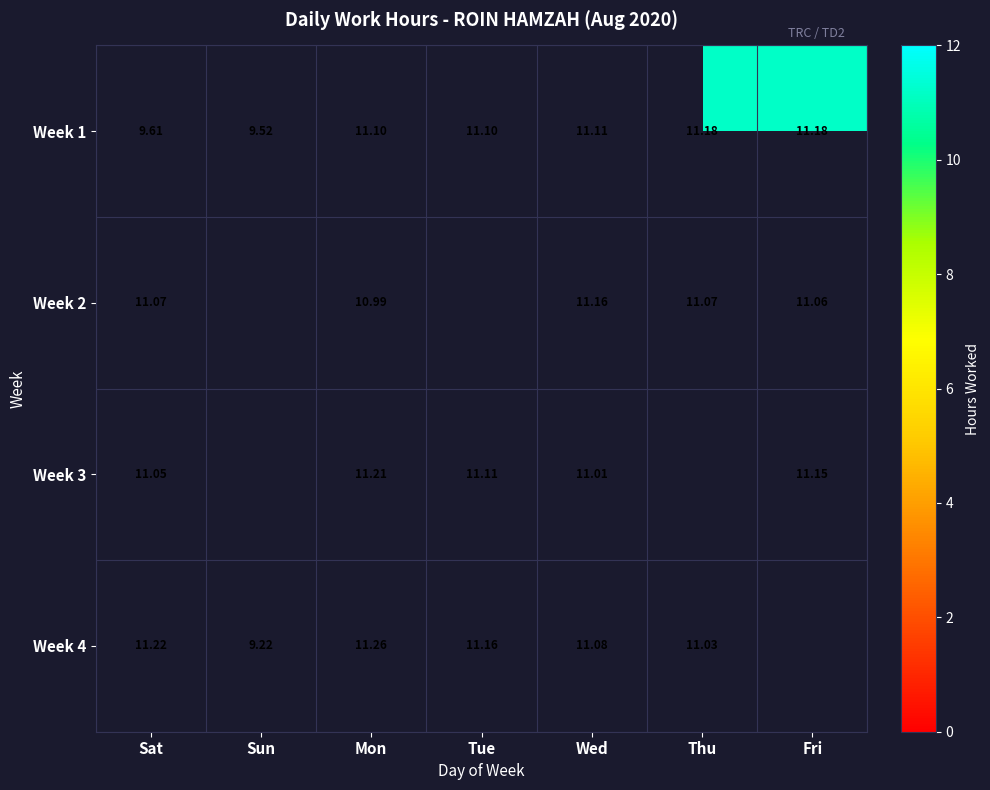

What is the greatest value displayed?

11.3